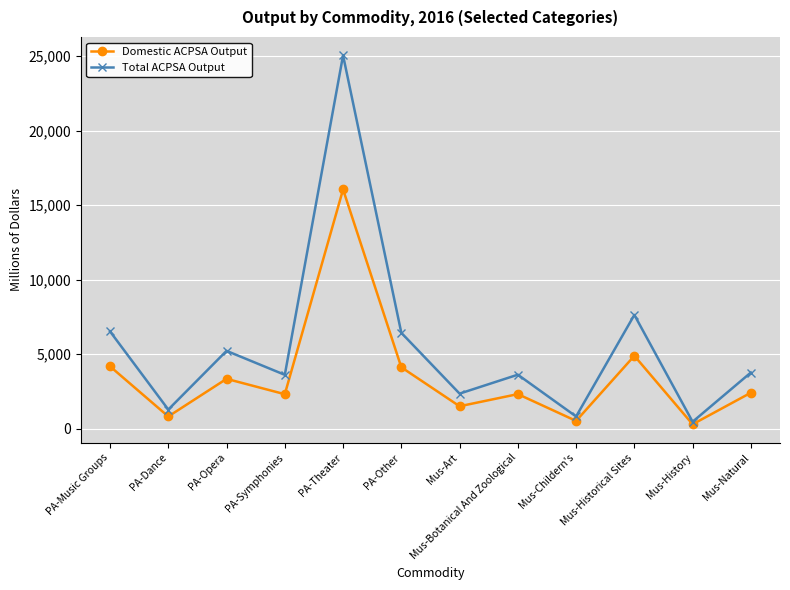

What is the label of the 6th point from the left?

PA-Other